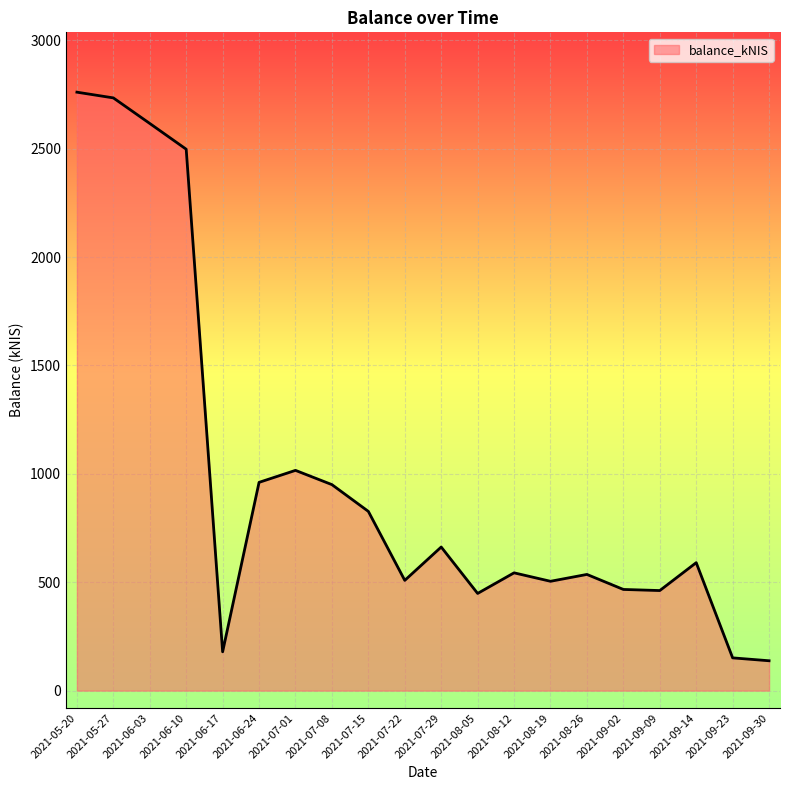

What is the smallest value displayed?

137.7